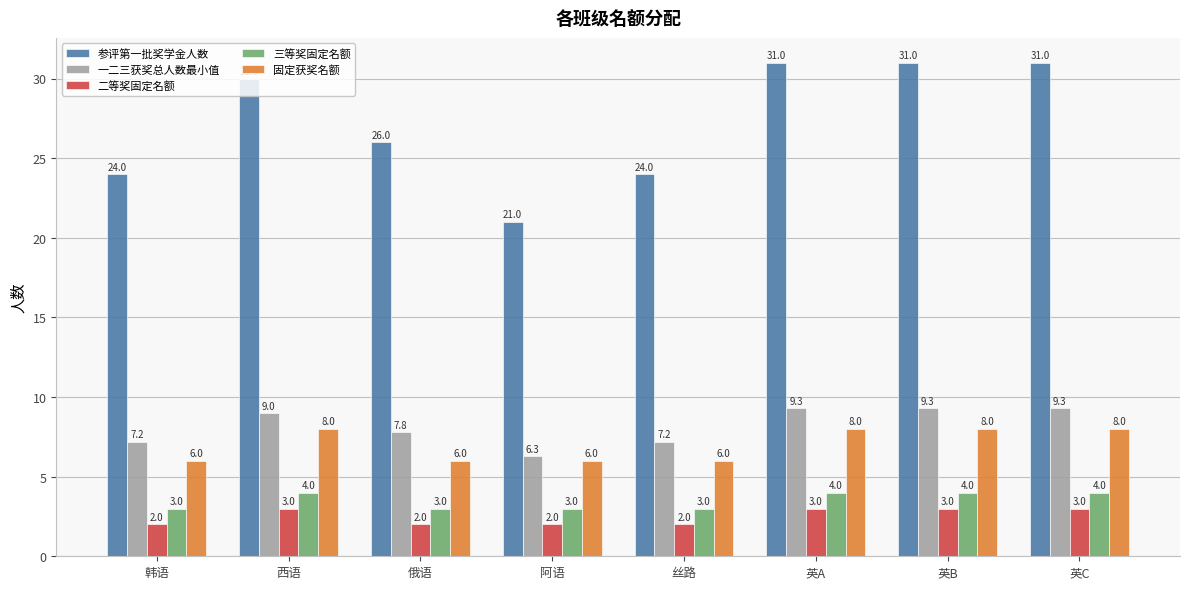

What is the value of the 一二三获奖总人数最小值 bar at the 7th from the left?

9.3